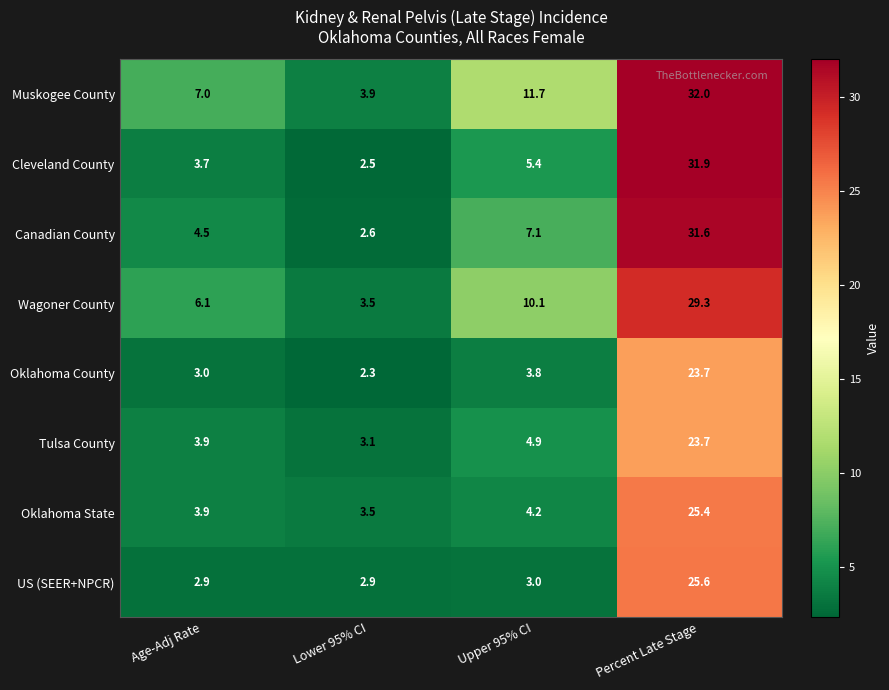

What value does the US (SEER+NPCR) series have at Percent Late Stage?

25.6